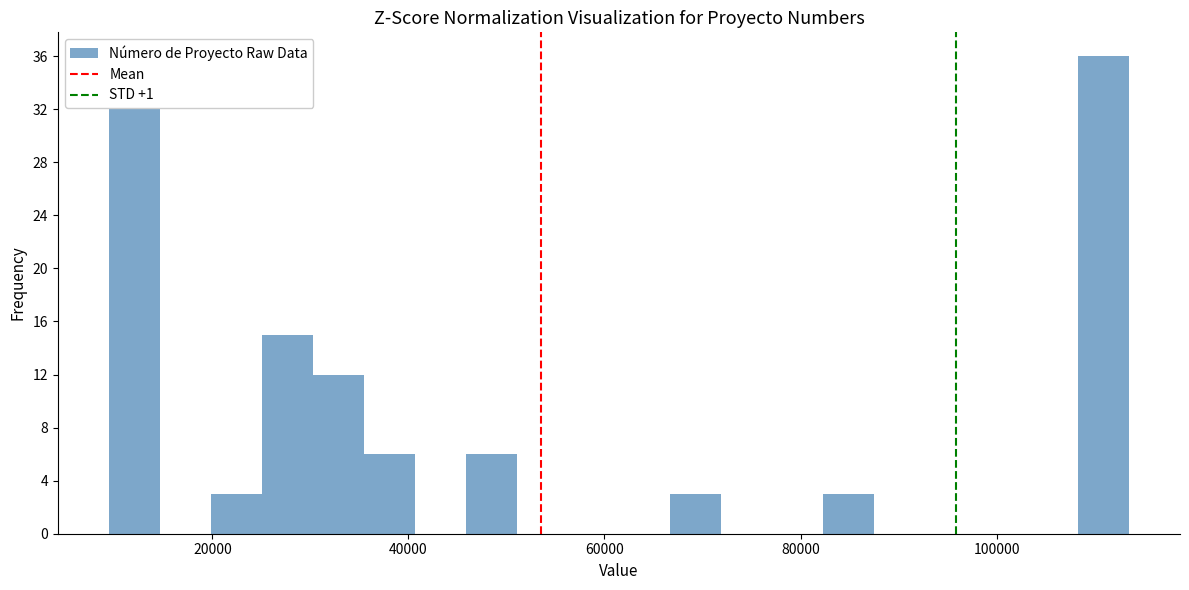

Read against the x-axis, roughly where is the centre of the tallest bar?

110000